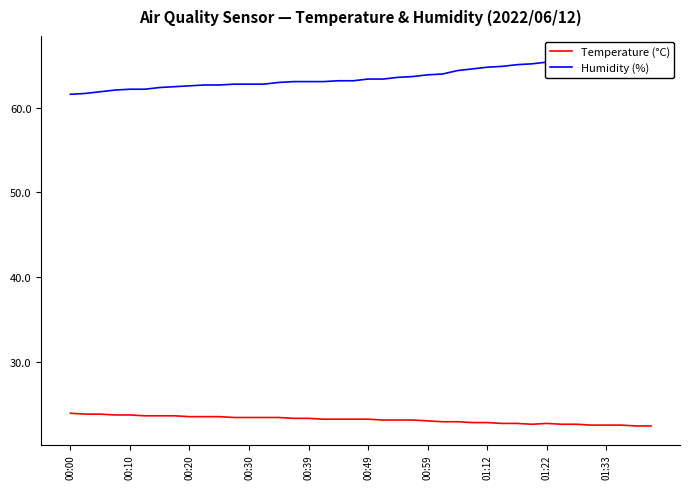

Does the chart have visible grid lines?

No